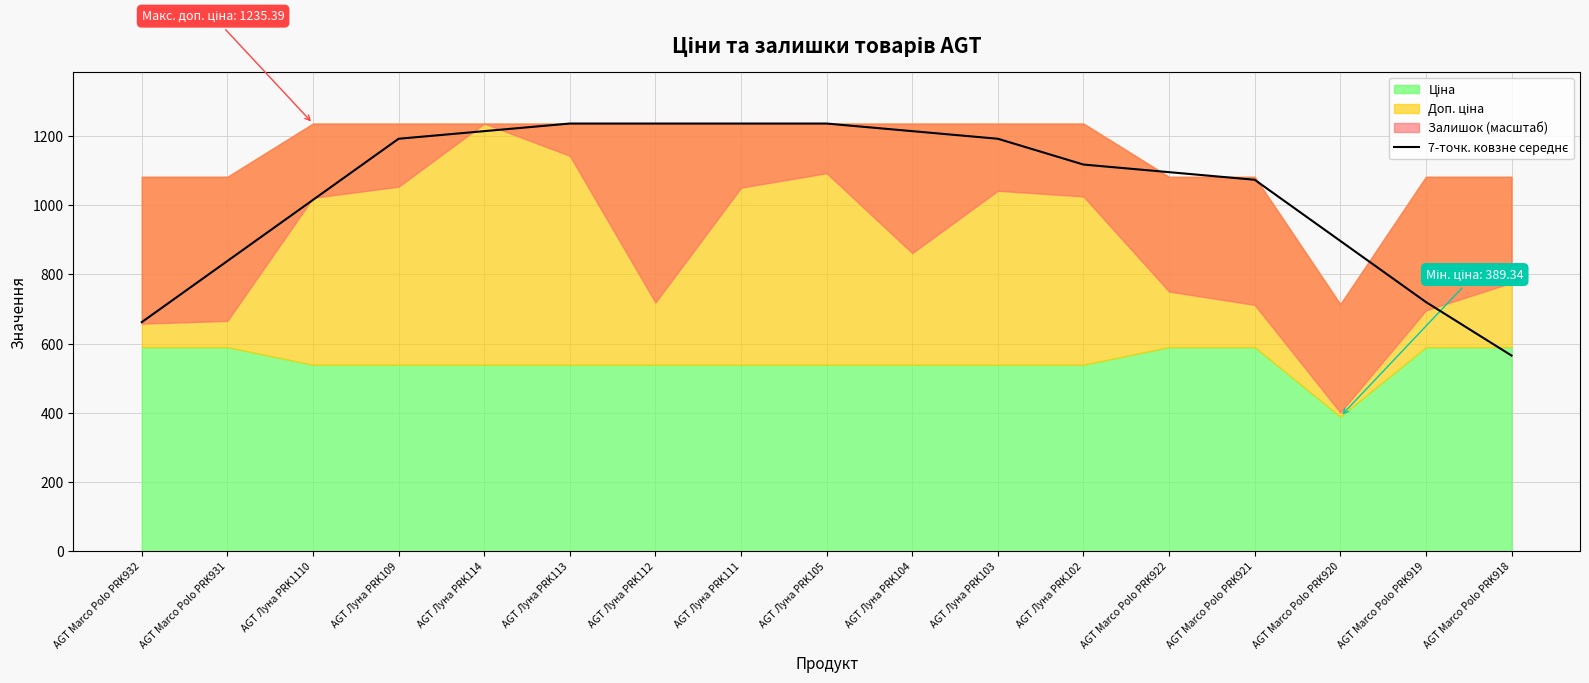

The value at AGT Marco Polo PRK931 is 217.1. True or false?

False